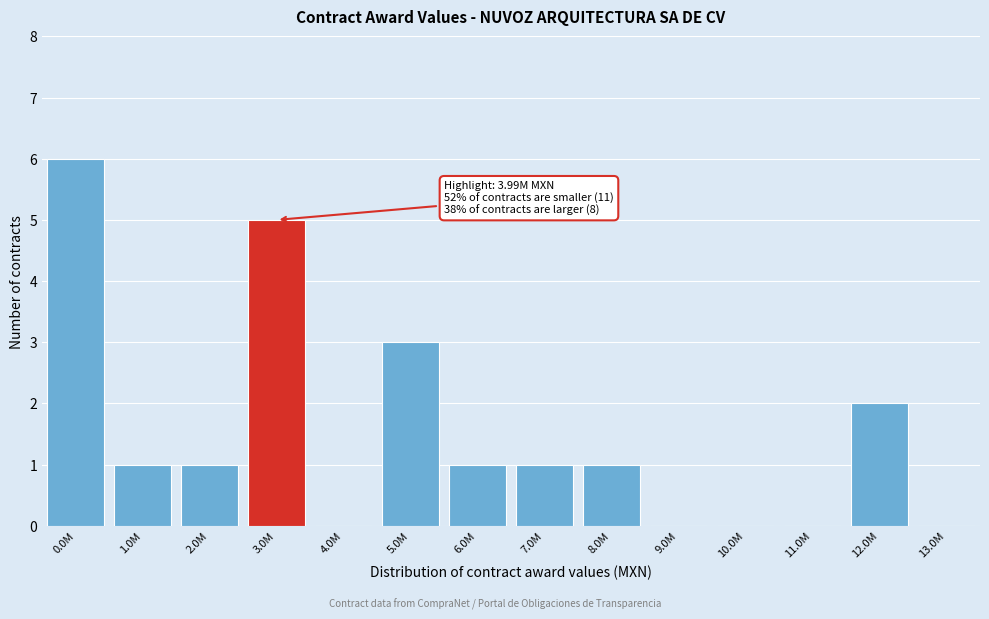

Reading left to right, transcribe all the data shown in this chart.

0.0M=6	1.0M=1	2.0M=1	3.0M=5	4.0M=0	5.0M=3	6.0M=1	7.0M=1	8.0M=1	9.0M=0	10.0M=0	11.0M=0	12.0M=2	13.0M=0